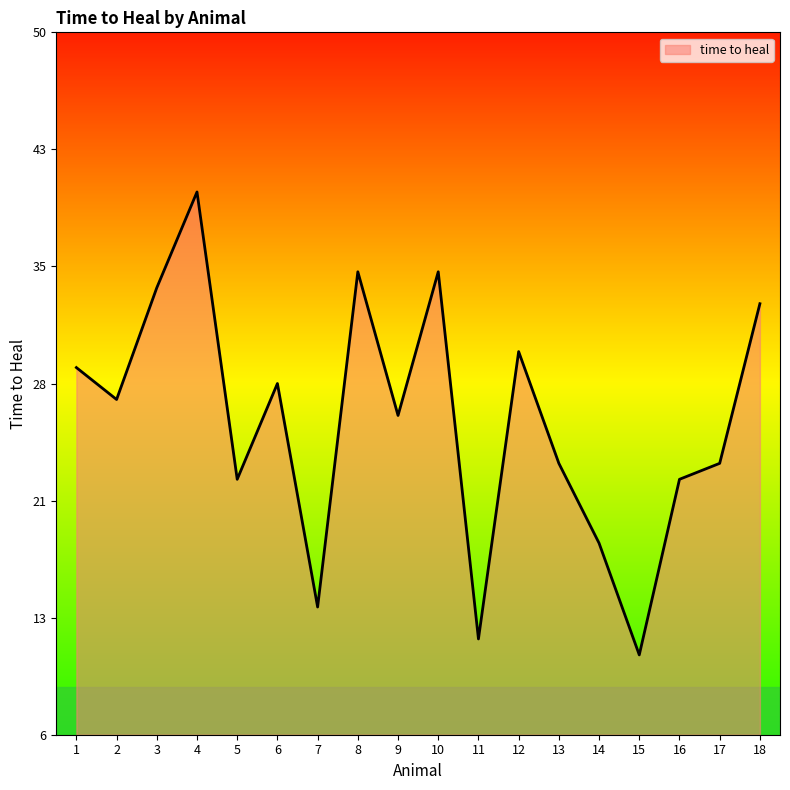

How many interior local peaks (higher than both neighbors) does the data have?

5